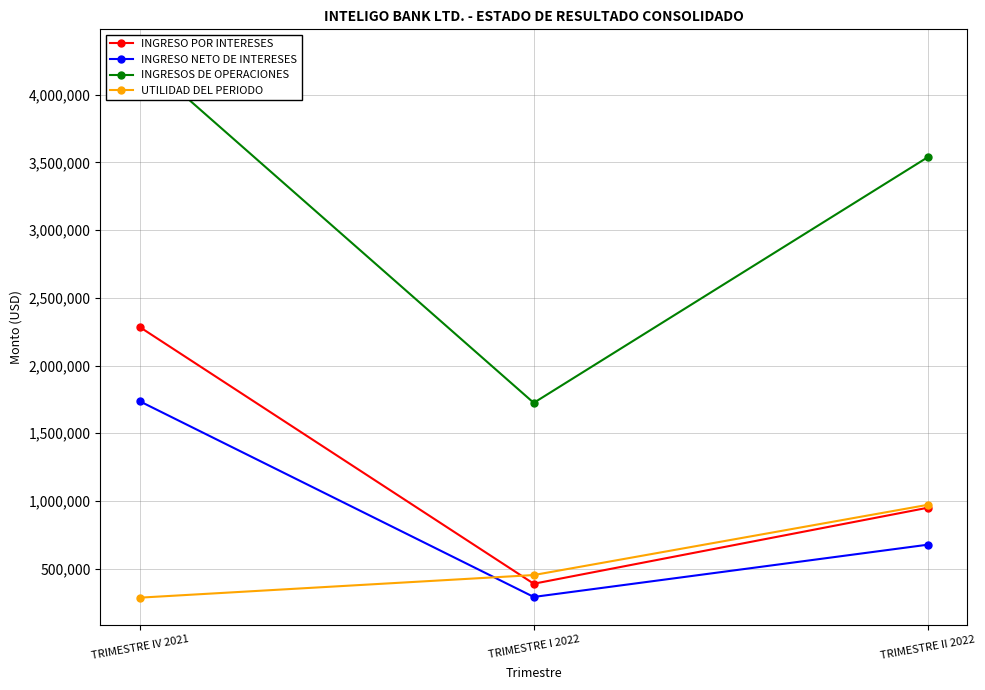

Which series changed the most between TRIMESTRE IV 2021 and TRIMESTRE I 2022?

INGRESOS DE OPERACIONES